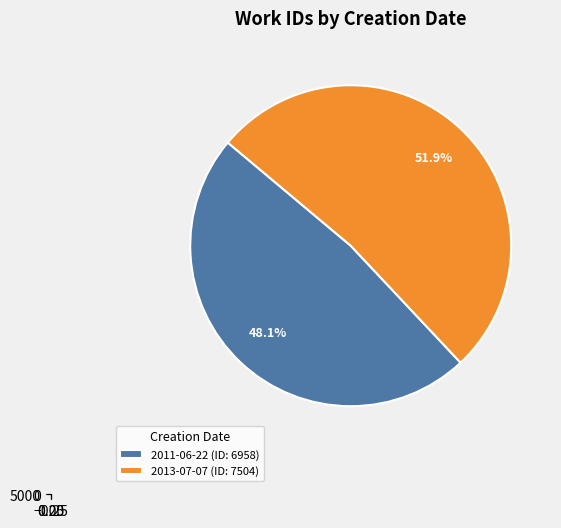

True or false: 2011-06-22 accounts for 53% of the total.

False